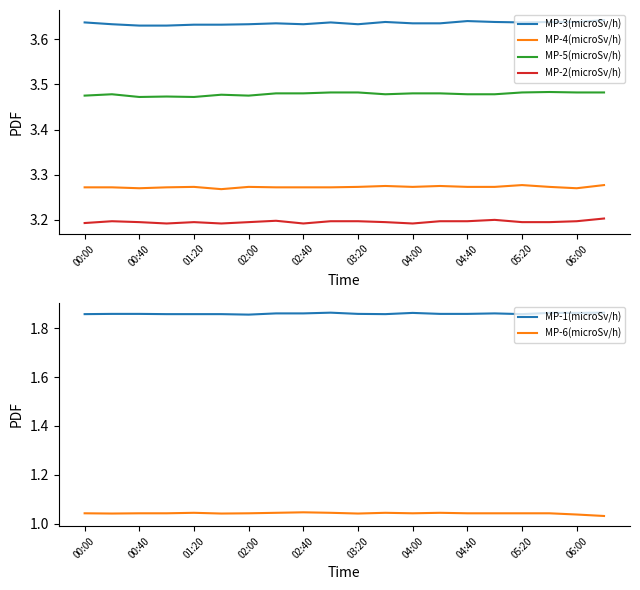

True or false: MP-6(microSv/h) and MP-2(microSv/h) intersect in this chart.

False